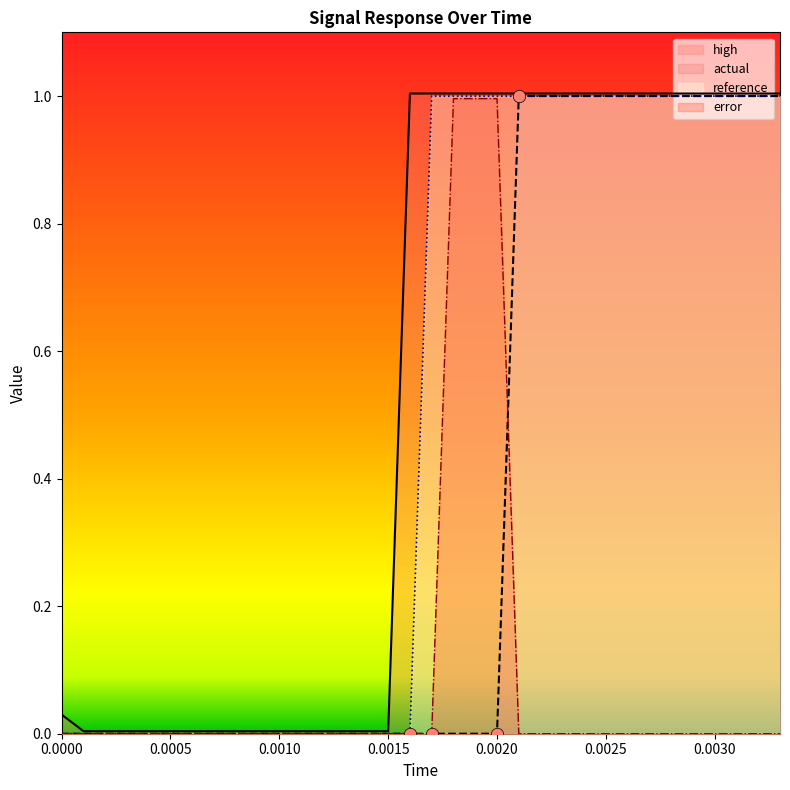

Is the value of actual at 19 greater than the value of error at 18?

No